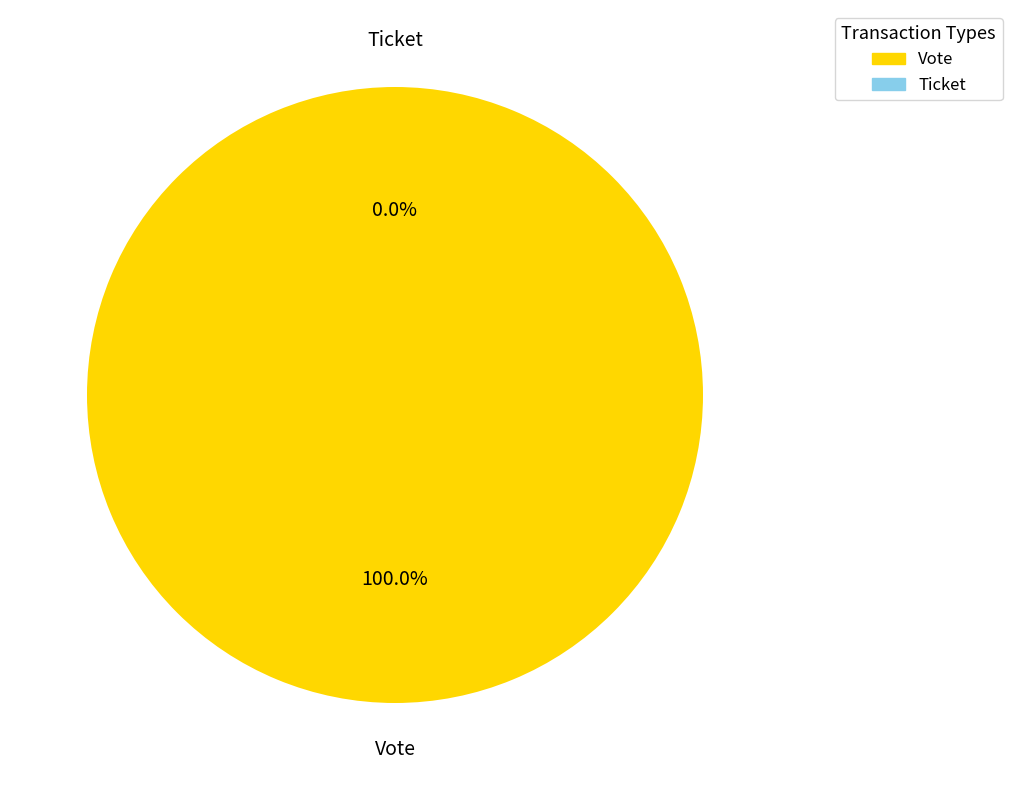

Which slice is the largest?

Vote